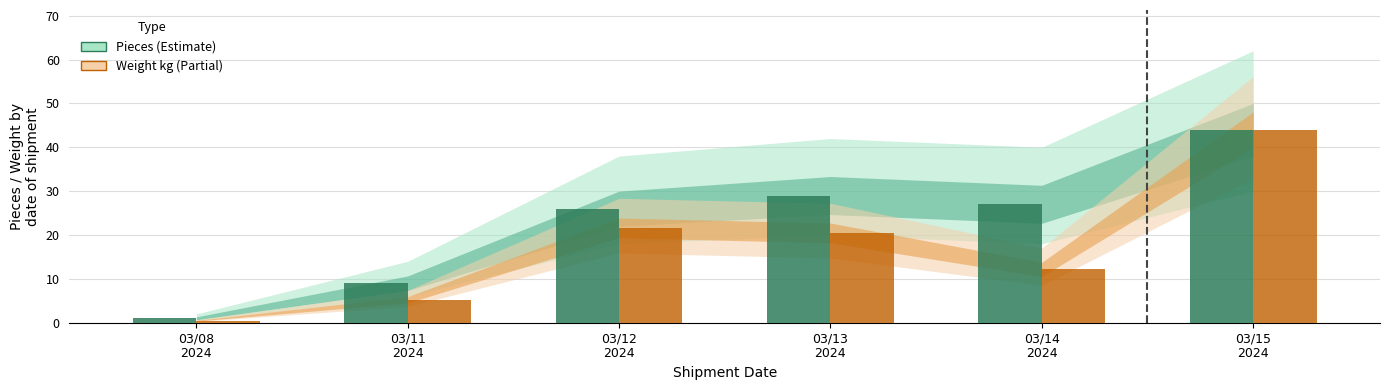

What is the maximum value shown in the chart?

44.0